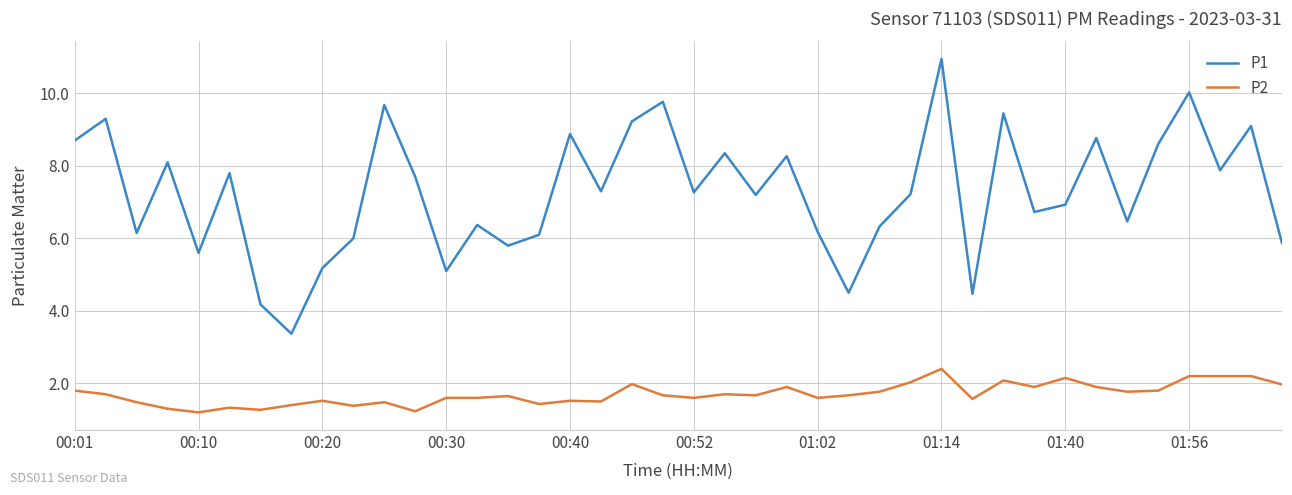

List the series in order of their overall mean, highest first.

P1, P2